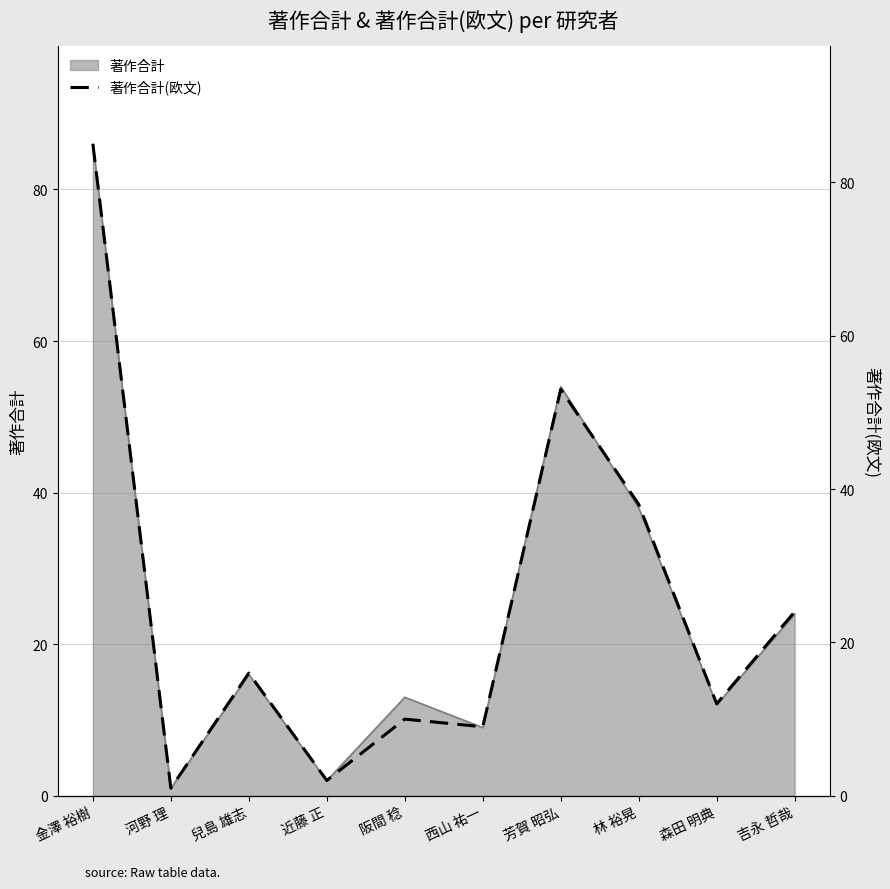

Is it true that 著作合計 equals 16 at 兒島 雄志?

True